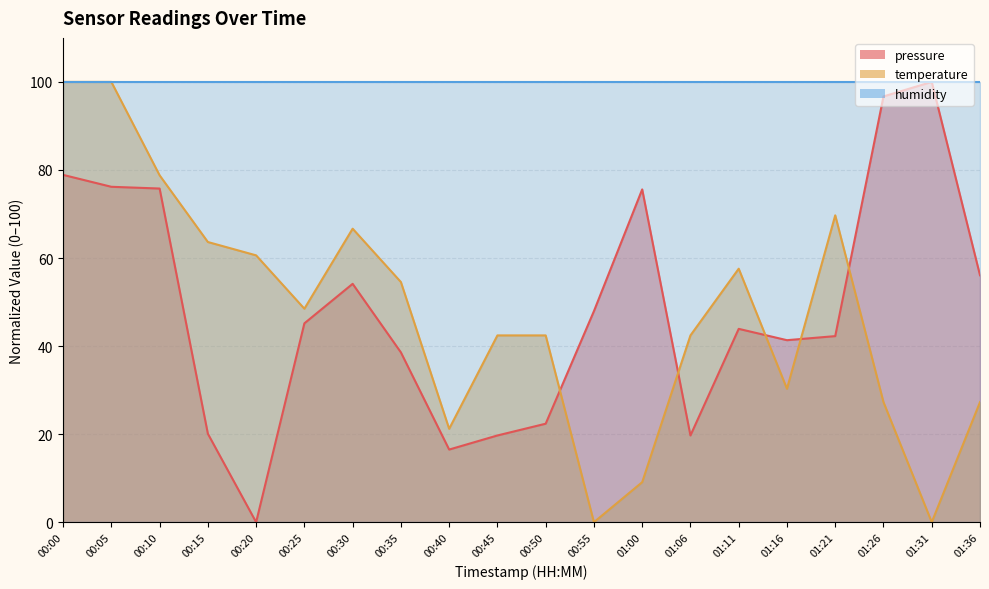

Is the value of pressure at 00:10 greater than the value of temperature at 01:36?

Yes